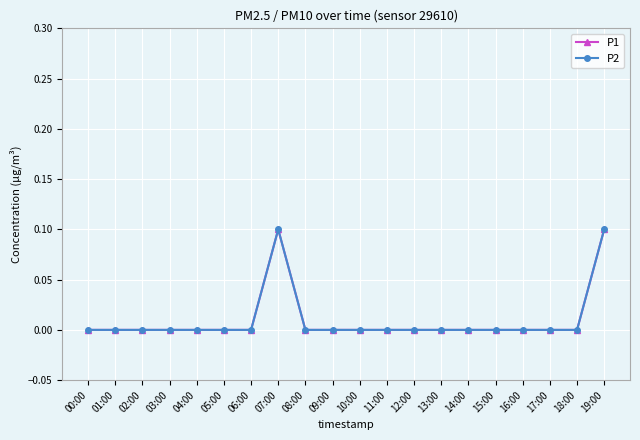

What is the label of the 20th point from the left?

19:00